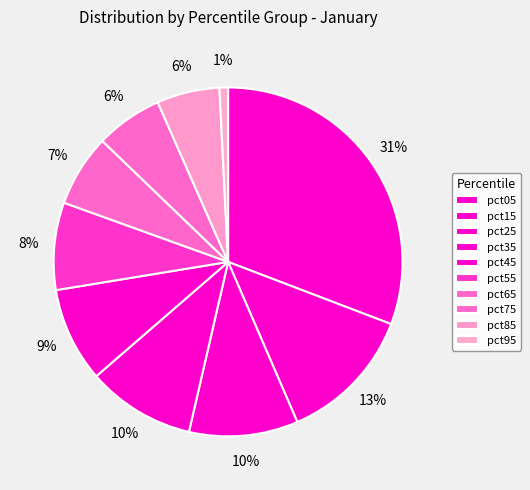

How many segments does this pie chart have?

10